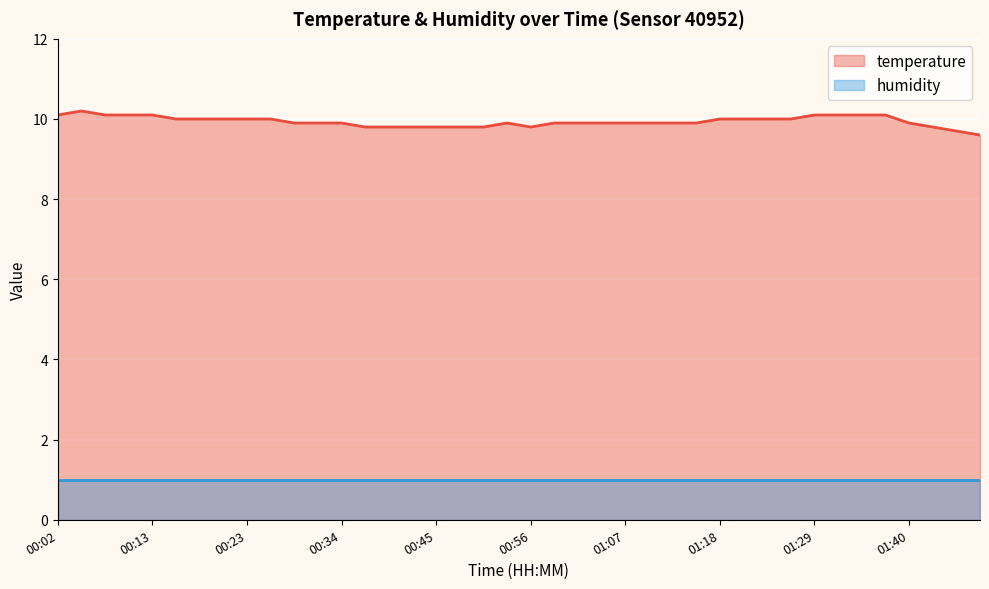

At which category does the data reach its first local valley?

00:56